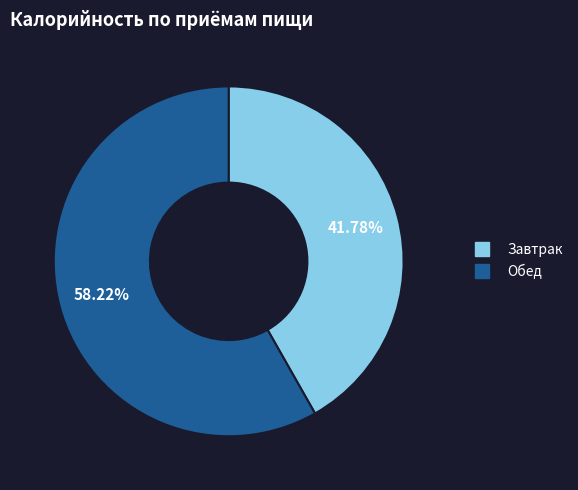

Combined, what portion of the pie is Обед and Завтрак?

100.0%